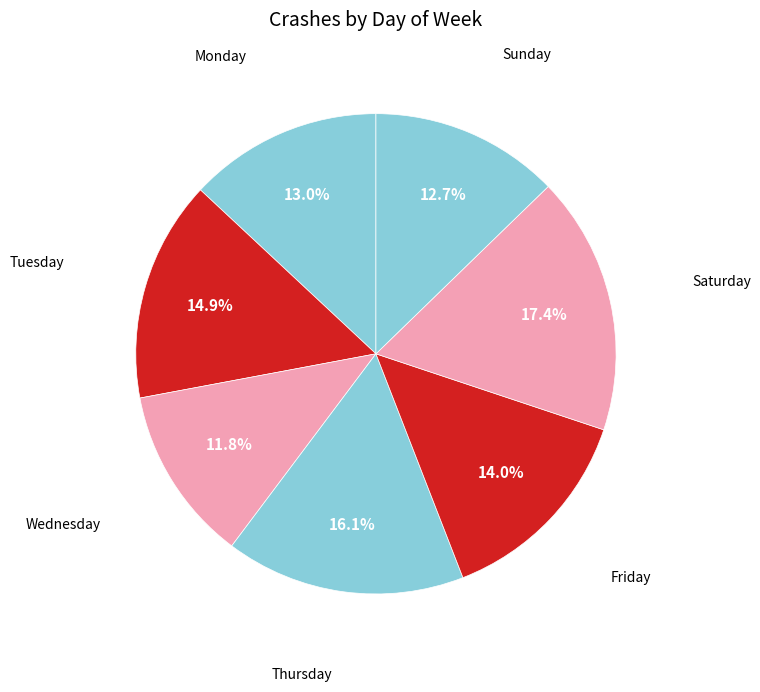

Count the number of slices in the pie.

7